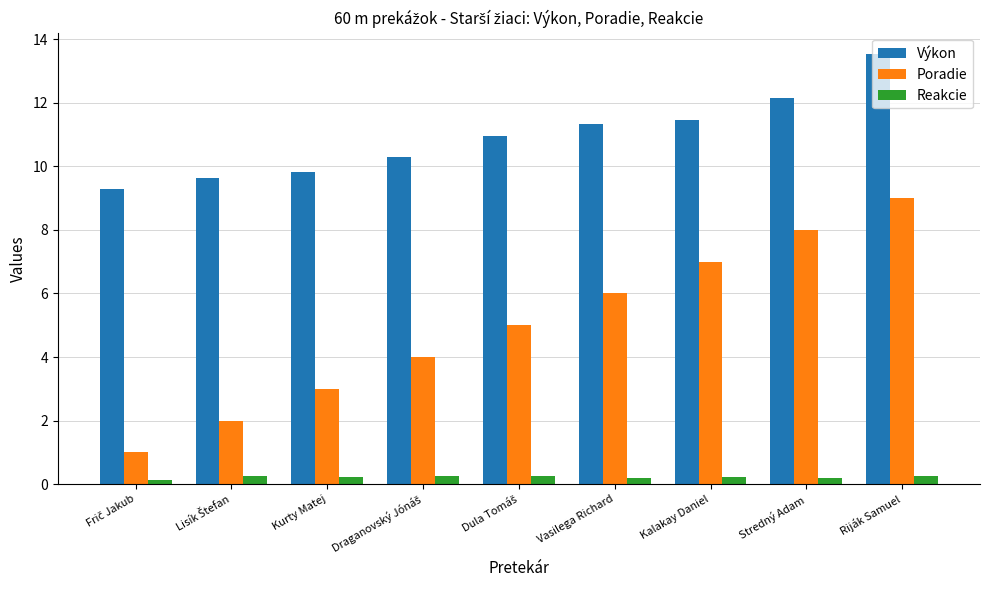

Between Vasilega Richard and Stredný Adam, which series saw the biggest shift?

Poradie